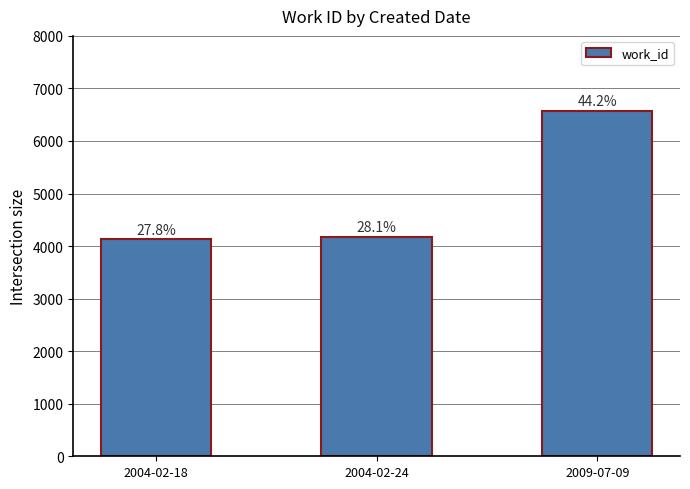

Which category has the lowest value across all series?

2004-02-18